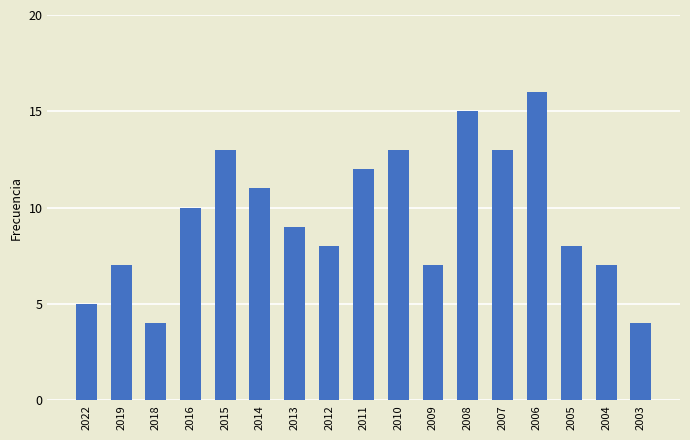

At which category does the chart reach its peak across all series?

2006